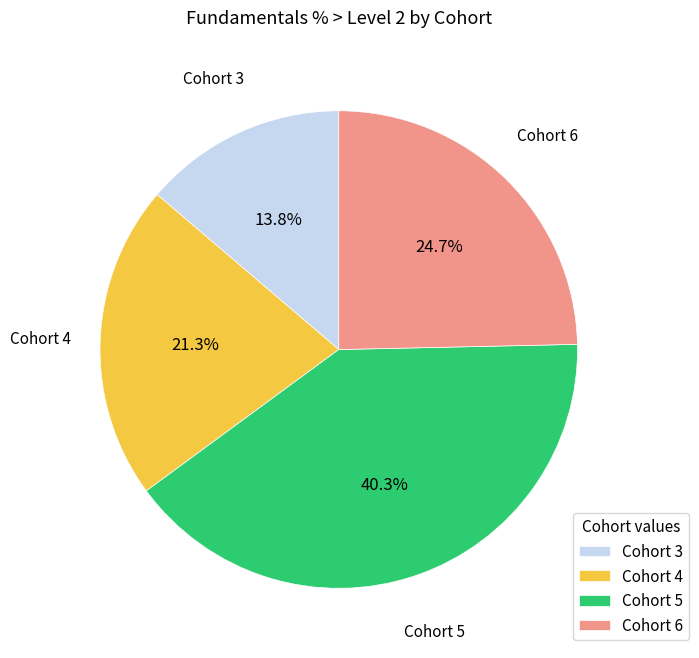

What percentage is the Cohort 3 slice, to the nearest percent?

14%